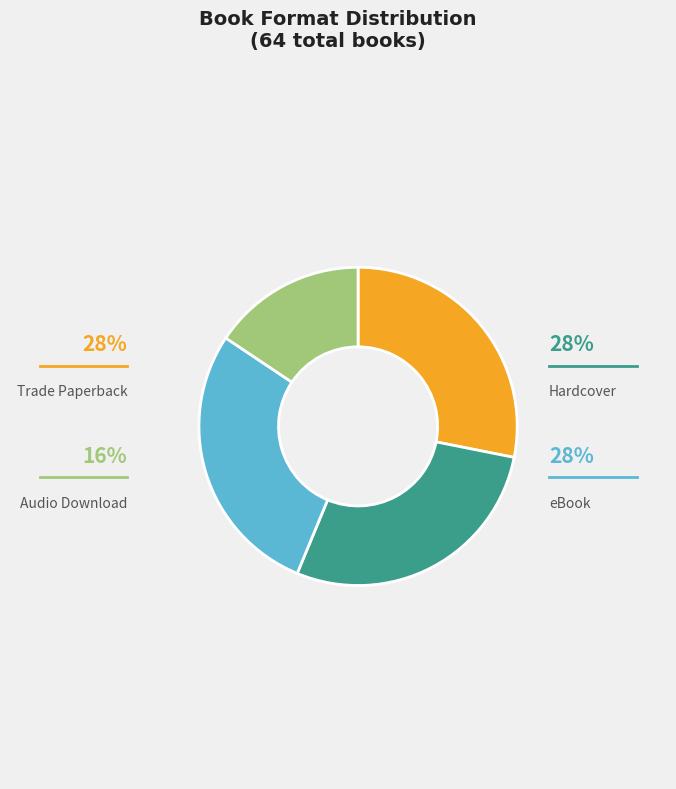

What percentage do Hardcover and Audio Download together represent?

43.8%